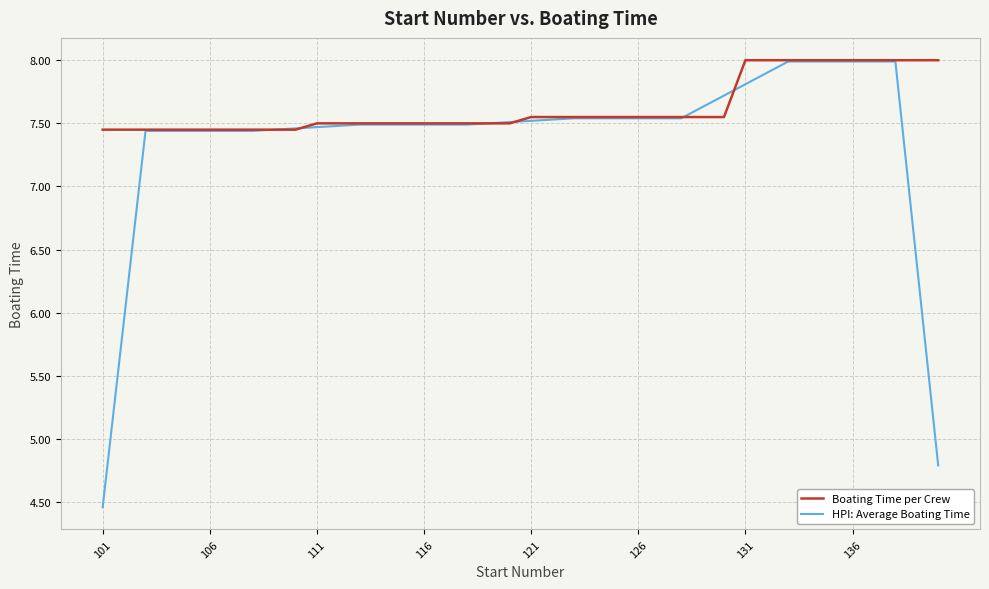

What is the greatest value displayed?

8.0